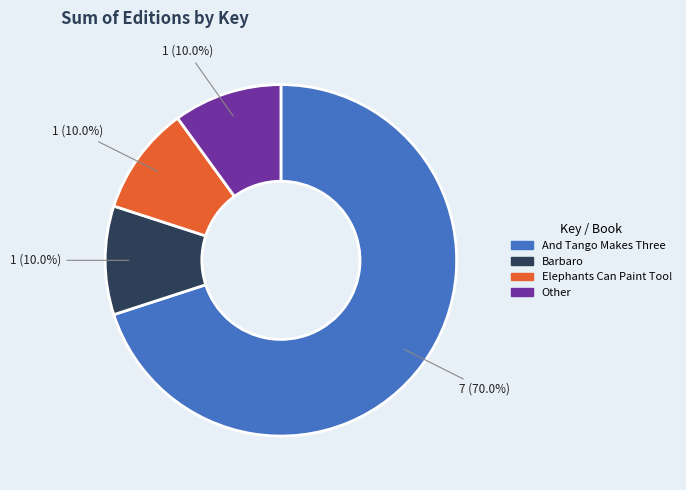

What is the largest slice in the pie chart?

And Tango Makes Three